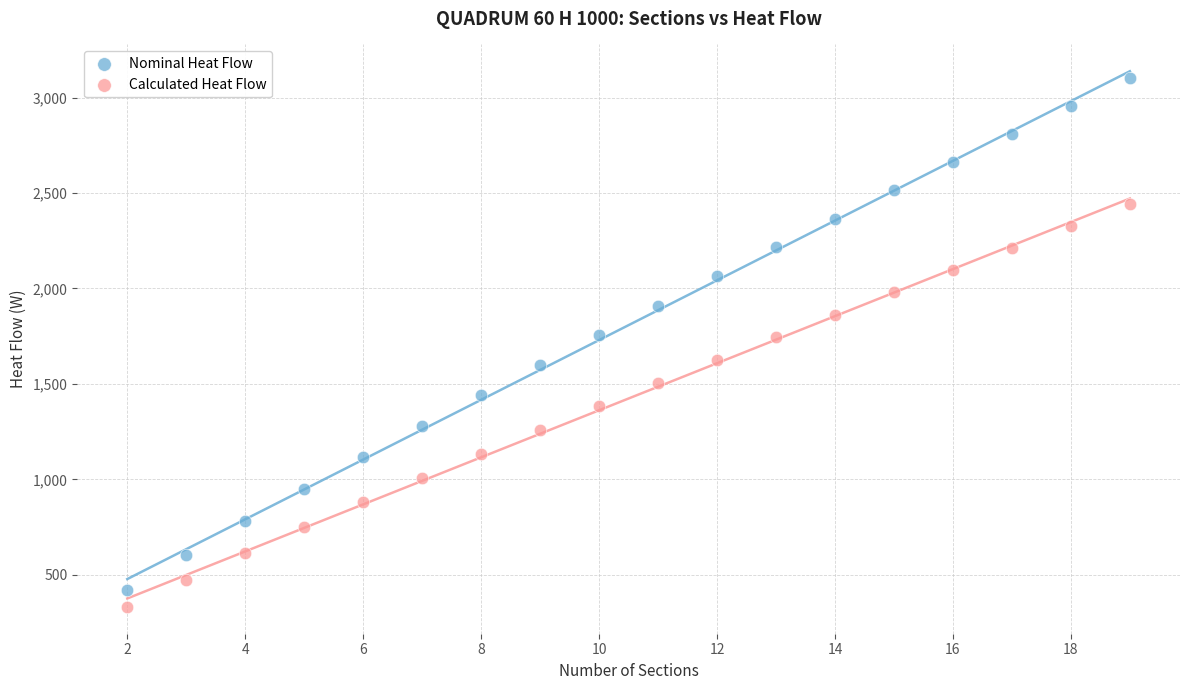

Which series has the widest spread of Y values?

Nominal Heat Flow